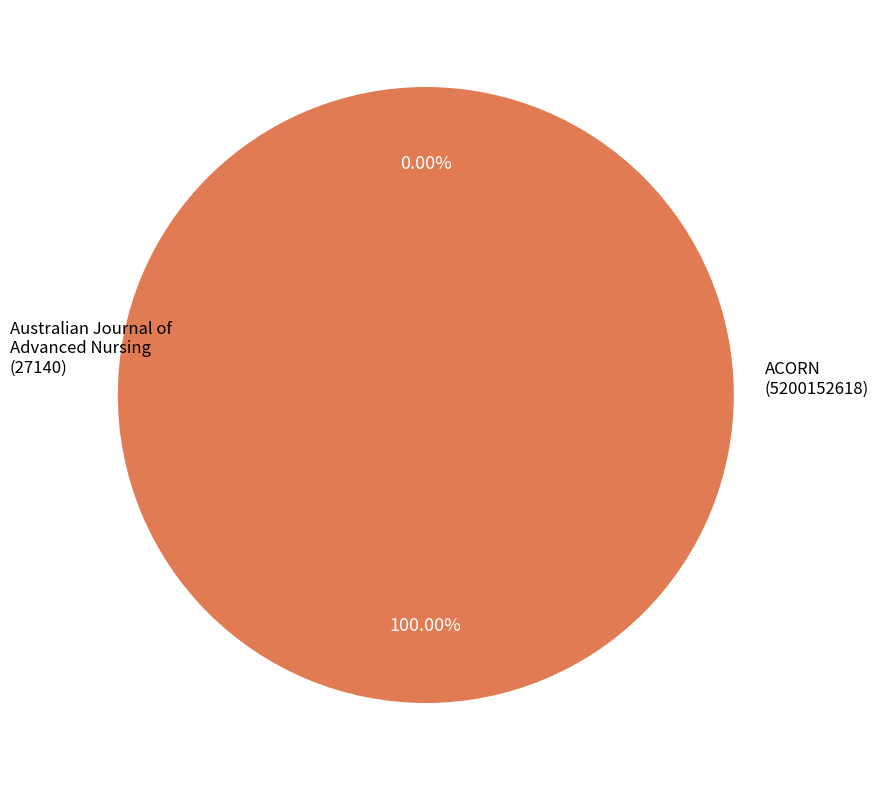

Is there any slice that represents more than half of the pie?

Yes